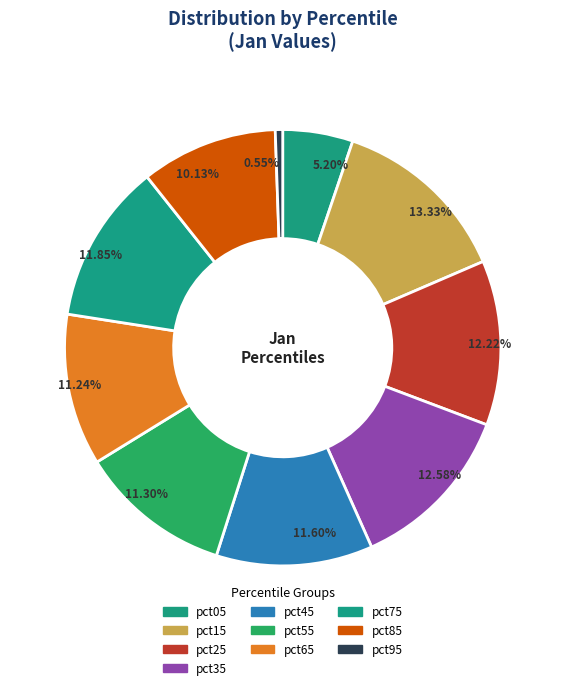

Rank the categories by value from highest to lowest.

pct15, pct35, pct25, pct75, pct45, pct55, pct65, pct85, pct05, pct95